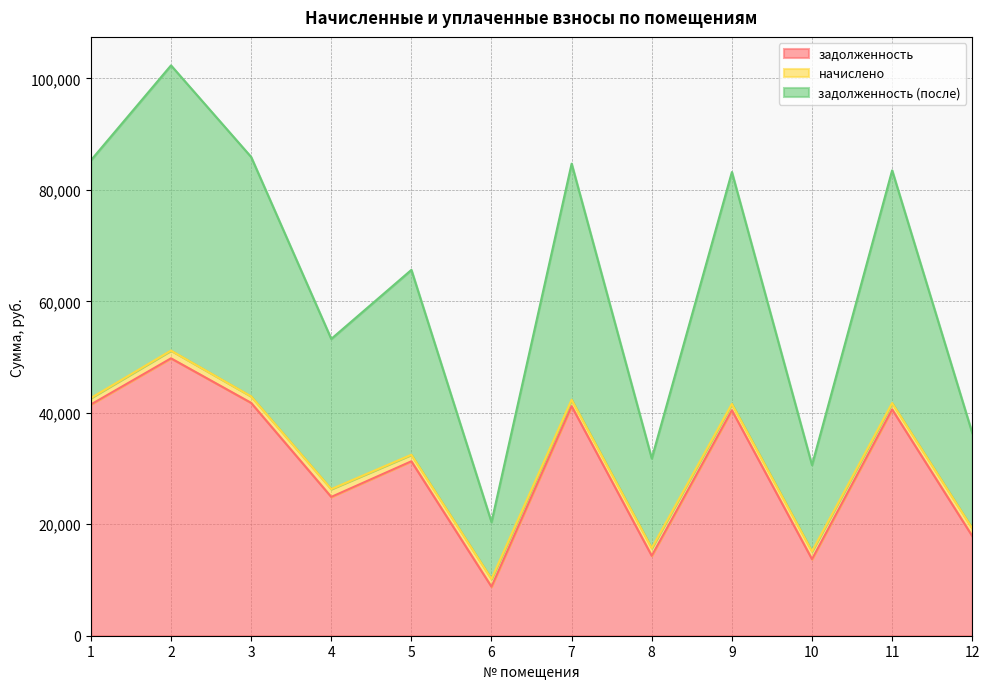

What is the difference between the задолженность (после) values at 1 and 10?

54687.9